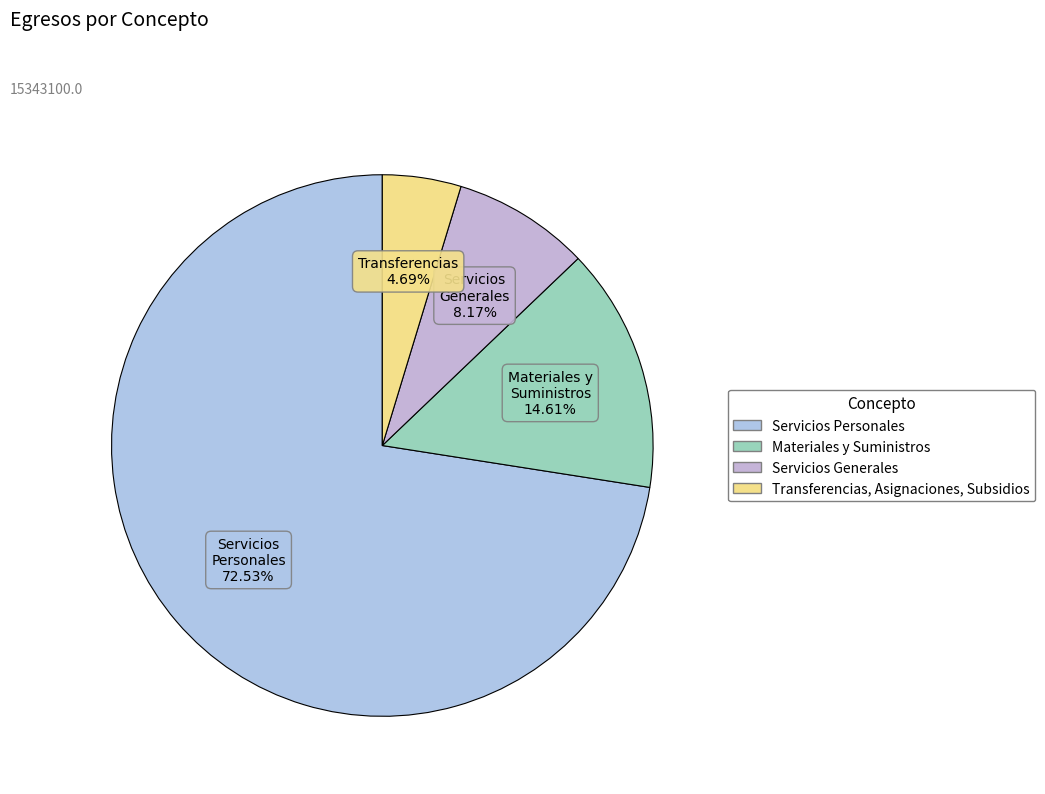

Rank the categories by value from lowest to highest.

Transferencias, Asignaciones, Subsidios, Servicios Generales, Materiales y Suministros, Servicios Personales